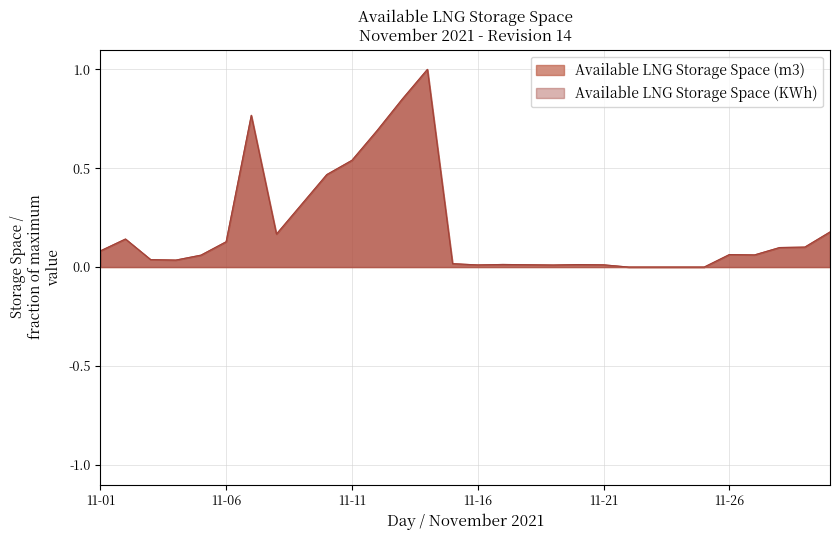

The value of Available LNG Storage Space (KWh) at 11-11 is 0.9. True or false?

False